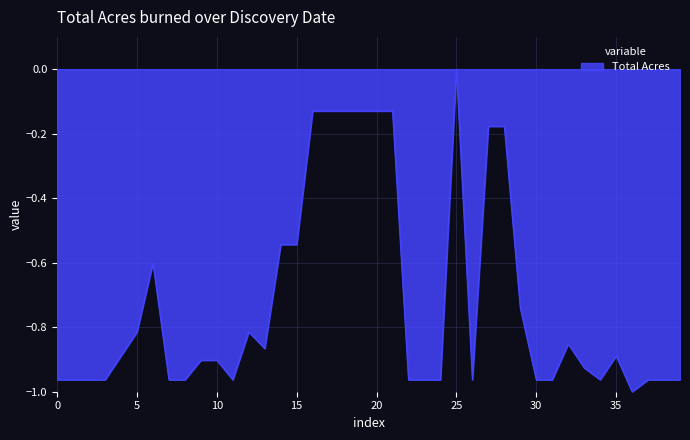

What is the difference between the maximum and minimum values?

1.0